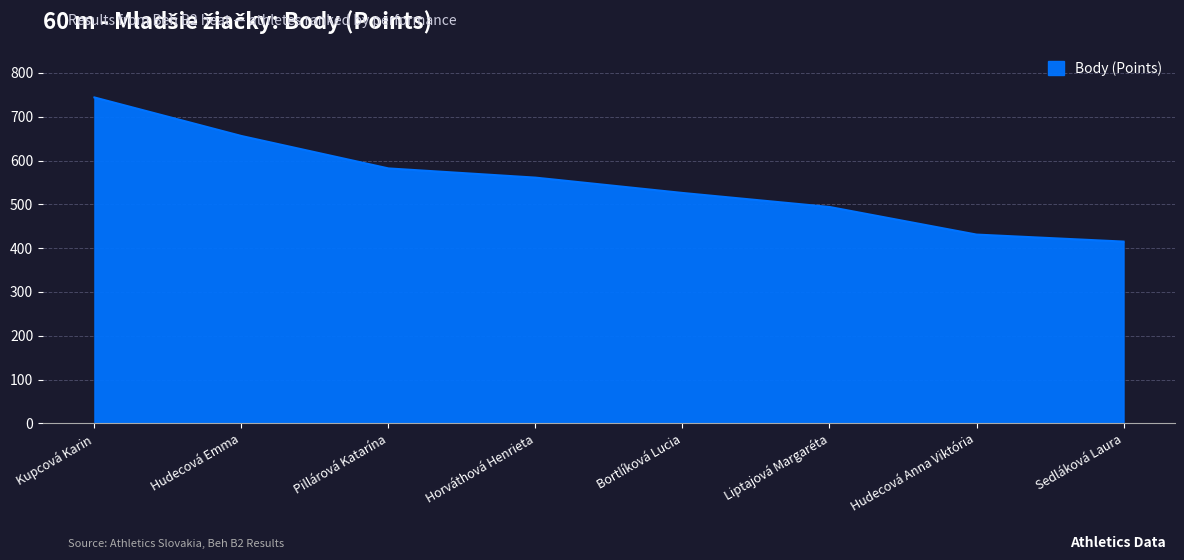

Reading left to right, what are all the values shown in this chart?

Kupcová Karin=744	Hudecová Emma=656	Pillárová Katarína=582	Horváthová Henrieta=561	Bortlíková Lucia=526	Liptajová Margaréta=494	Hudecová Anna Viktória=431	Sedláková Laura=415